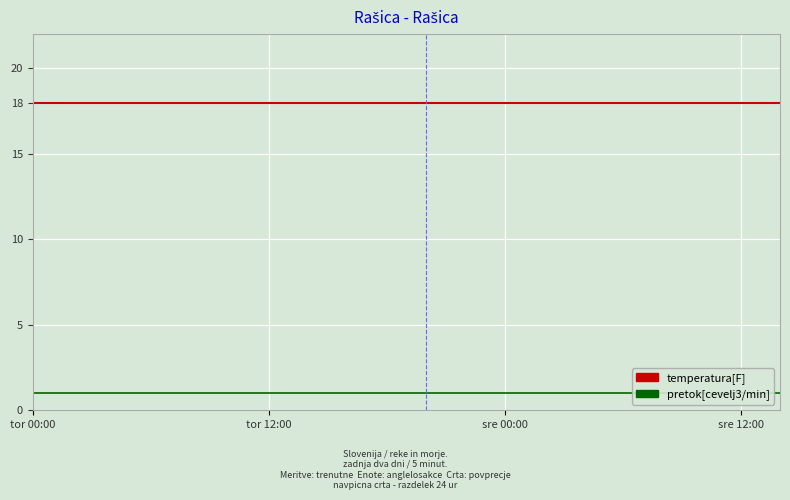

List the series in order of their overall mean, lowest first.

pretok[cevelj3/min], temperatura[F]